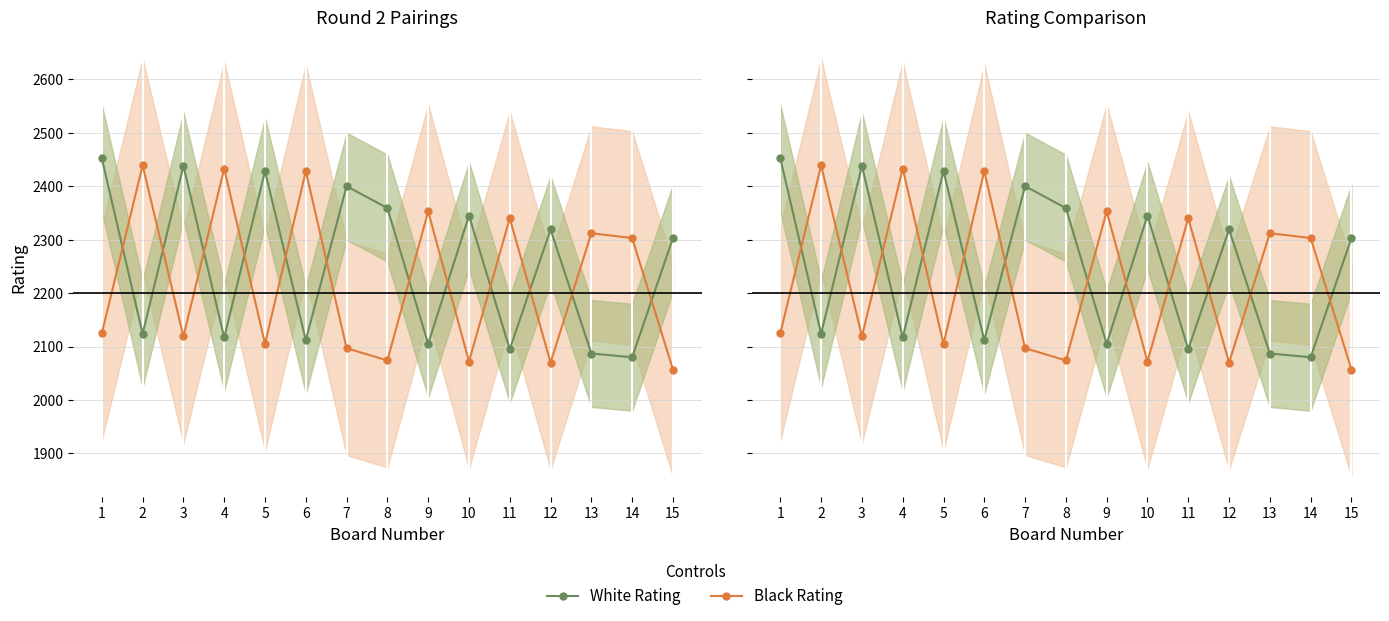

At which category does White Rating reach its first local valley?

2